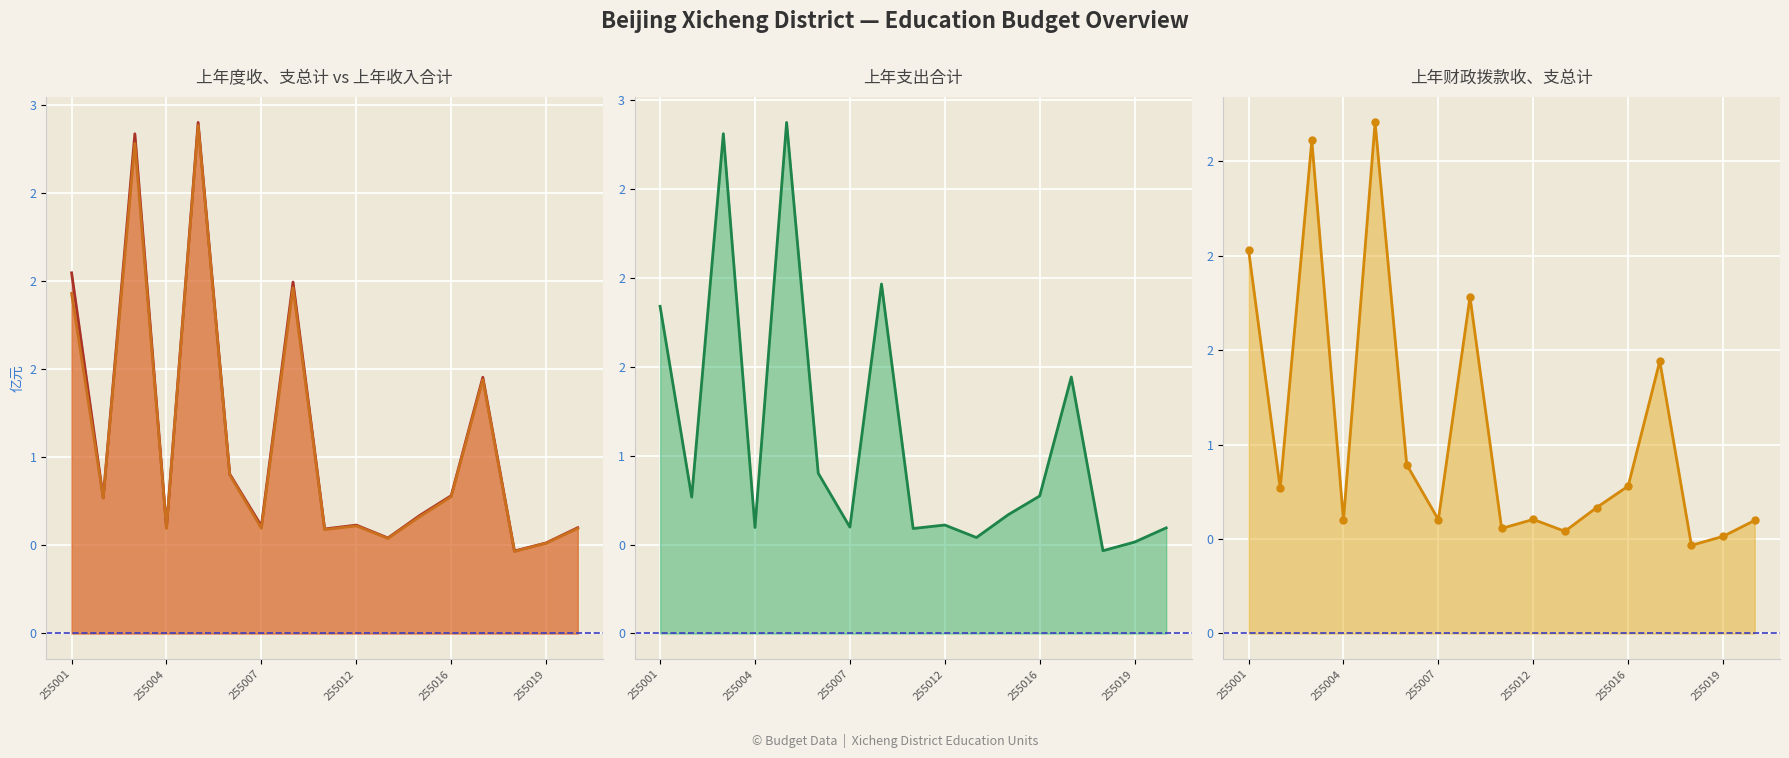

True or false: 上年度收、支总计 and 上年支出合计 intersect in this chart.

False